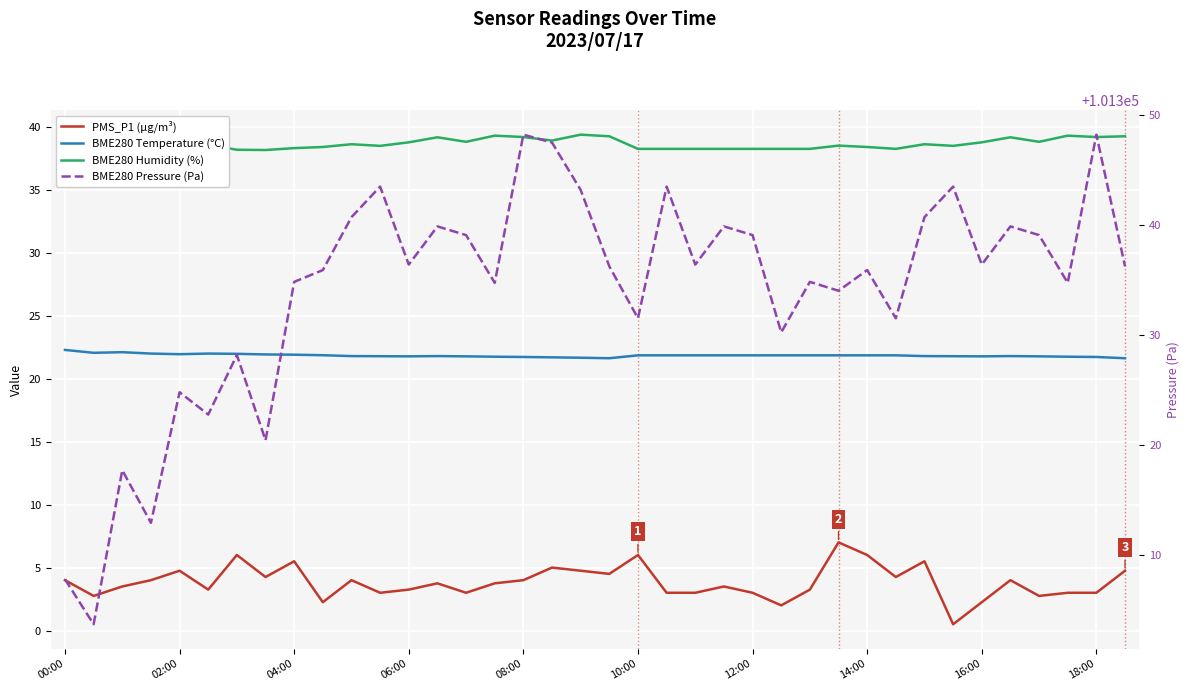

At which category is the sum across all series the highest?

08:00